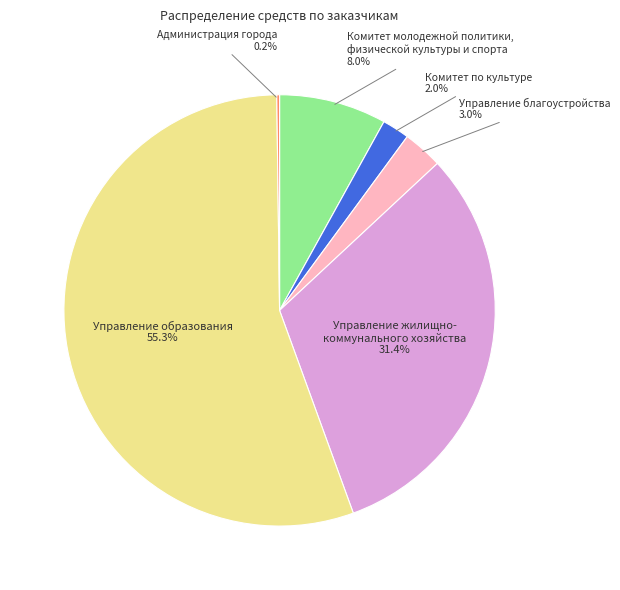

Does any single category account for the majority?

Yes